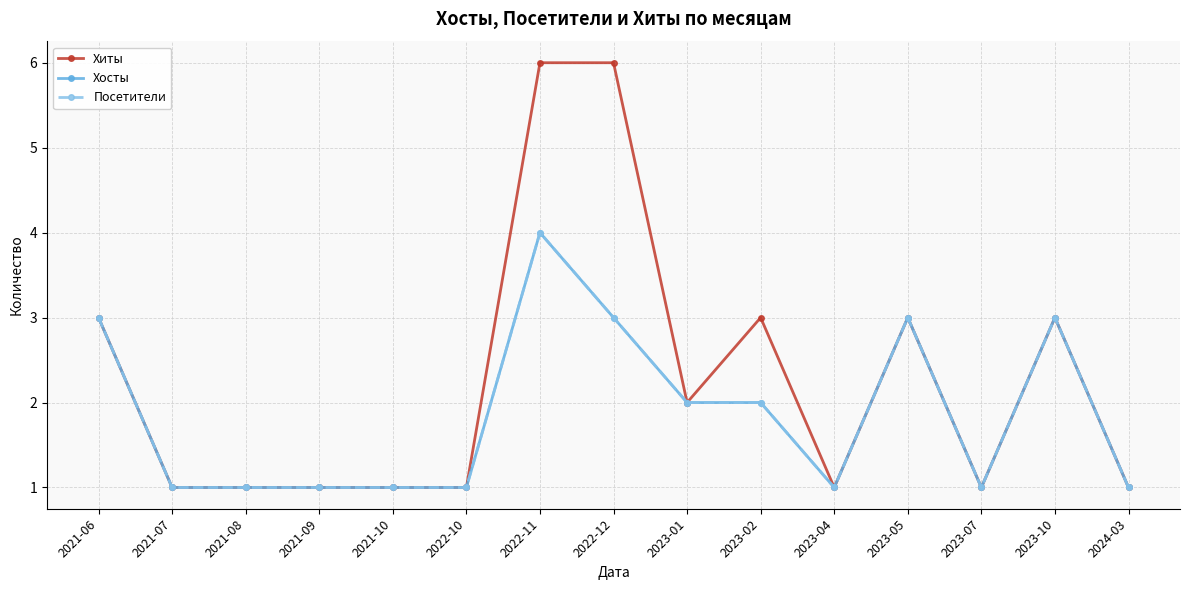

What is the sum of all Посетители values?

28